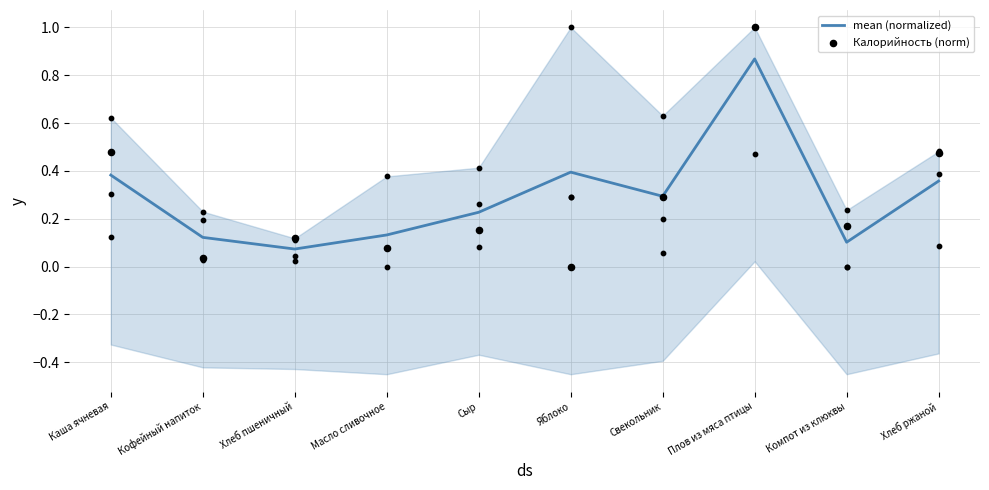

Which series has the largest Y range (max minus min)?

Калорийность (norm)